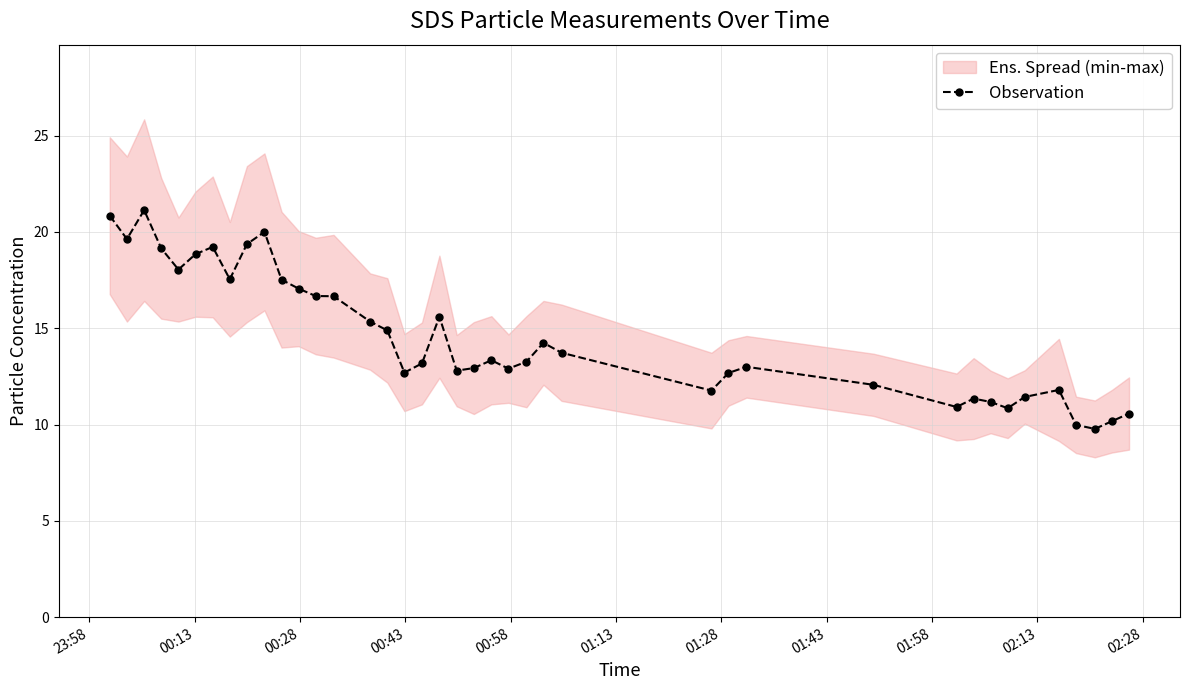

What is the value of the 40th point from the left?

10.6